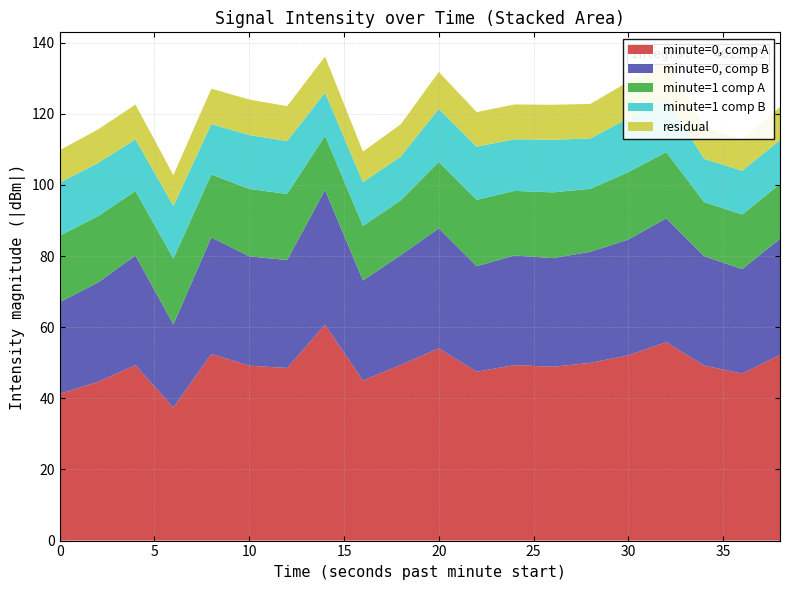

What is the lowest value of the minute=0, comp A series?

37.4